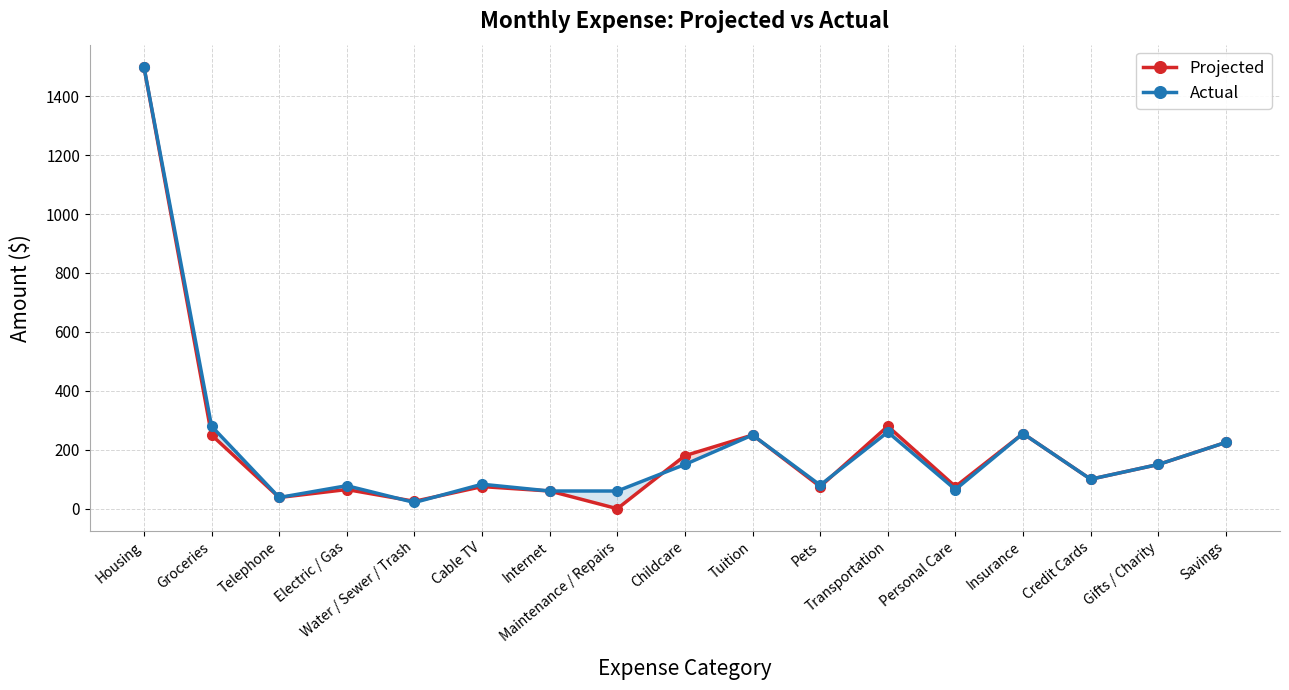

Rank the series by their average value, from highest to lowest.

Actual, Projected